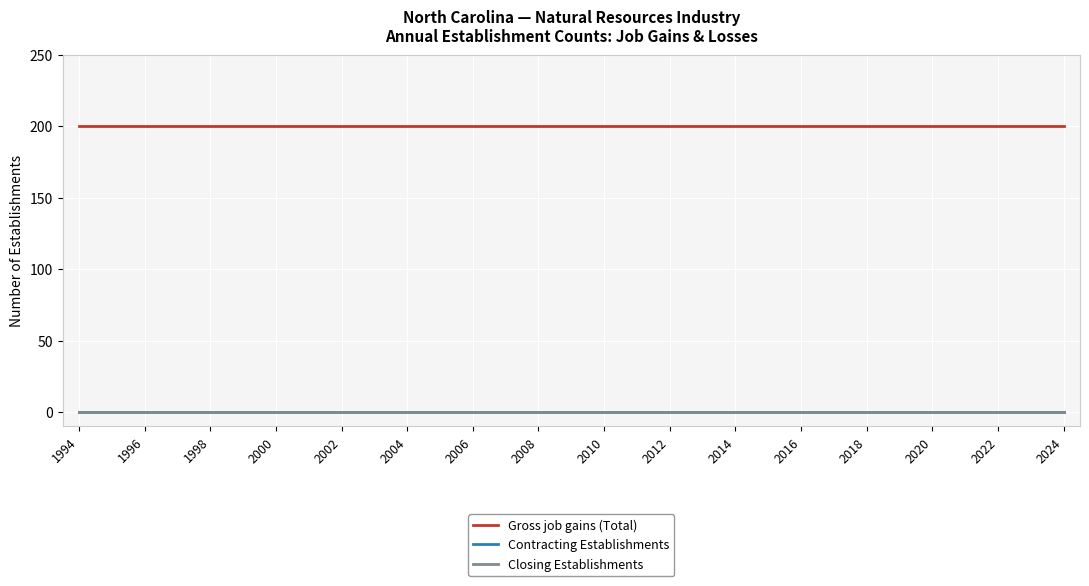

At which category is the sum across all series the highest?

1994